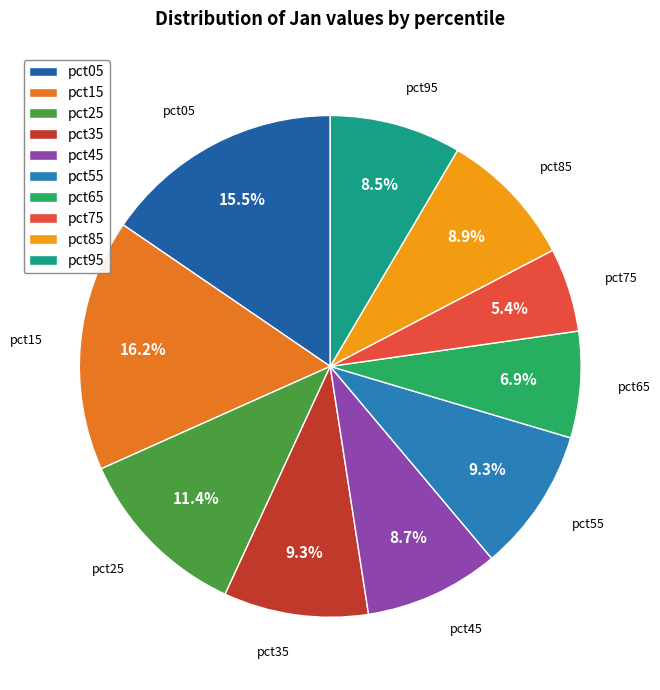

True or false: pct35 accounts for 18% of the total.

False